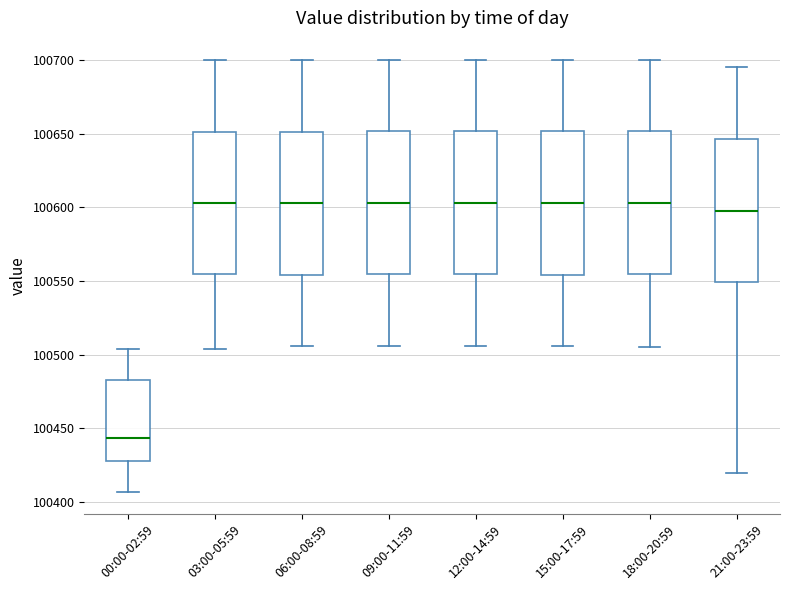

Reading left to right, read every box against the y-axis: the position of its median line, the range the box covers, and the ends of its whiskers. The values are not printed on the chart, so give them approximately, as read against the axis.

00:00-02:59: median 100445, box 100425 to 100485, whiskers 100405 to 100505
03:00-05:59: median 100605, box 100555 to 100650, whiskers 100505 to 100700
06:00-08:59: median 100605, box 100555 to 100650, whiskers 100505 to 100700
09:00-11:59: median 100605, box 100555 to 100650, whiskers 100505 to 100700
12:00-14:59: median 100605, box 100555 to 100650, whiskers 100505 to 100700
15:00-17:59: median 100605, box 100555 to 100650, whiskers 100505 to 100700
18:00-20:59: median 100605, box 100555 to 100650, whiskers 100505 to 100700
21:00-23:59: median 100600, box 100550 to 100645, whiskers 100420 to 100695